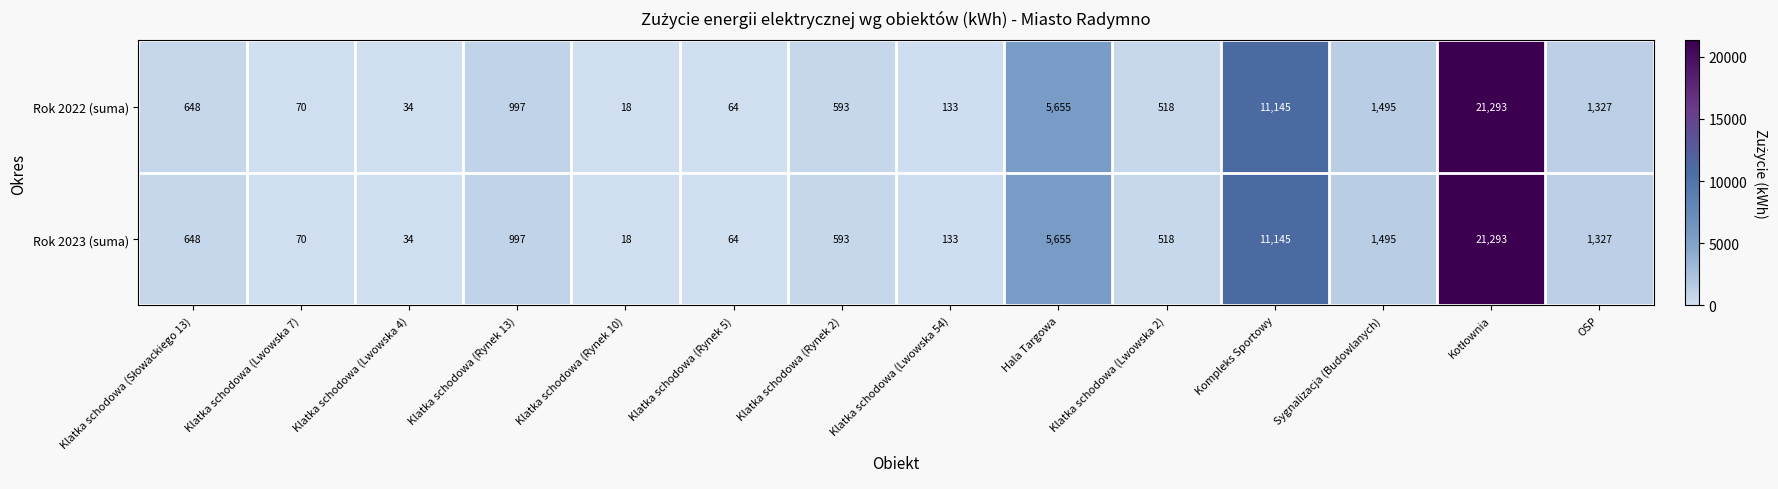

Read the Rok 2023 (suma) value at Sygnalizacja (Budowlanych), to the nearest 10.

1500